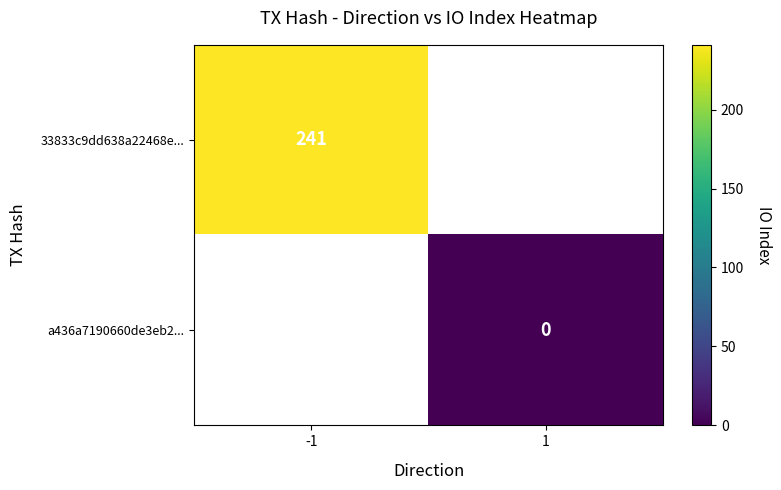

How many data points does each series have?

2